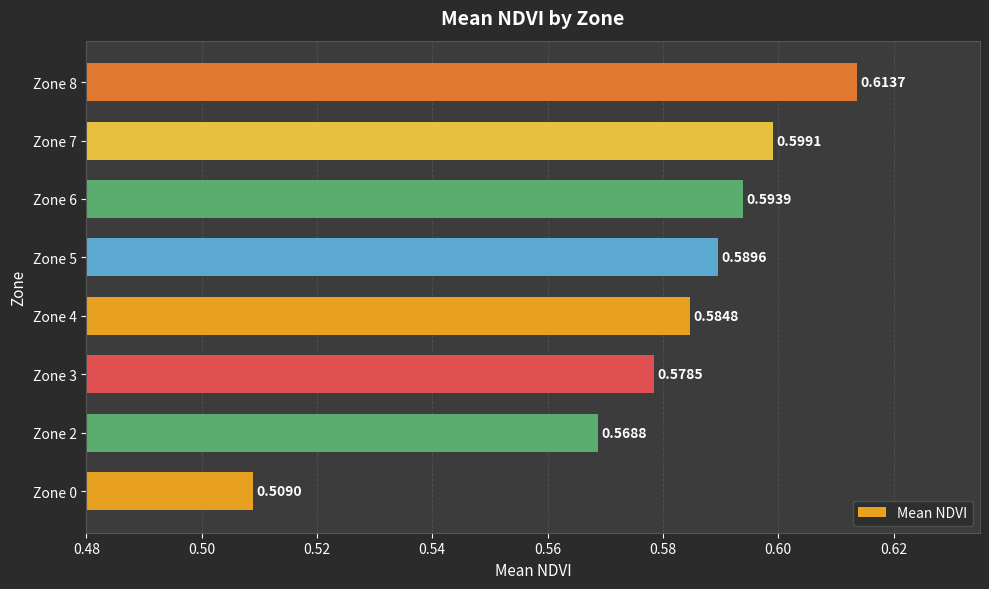

How many data points does each series have?

8